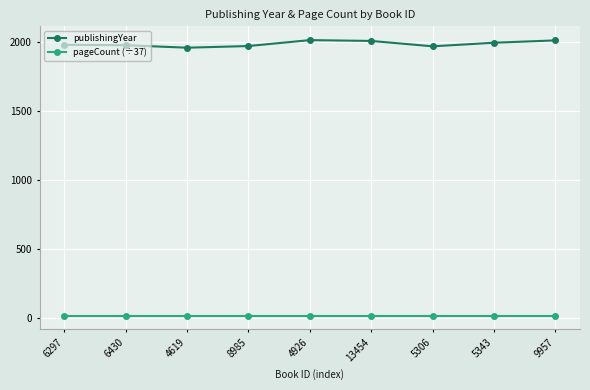

How many data points does each series have?

9